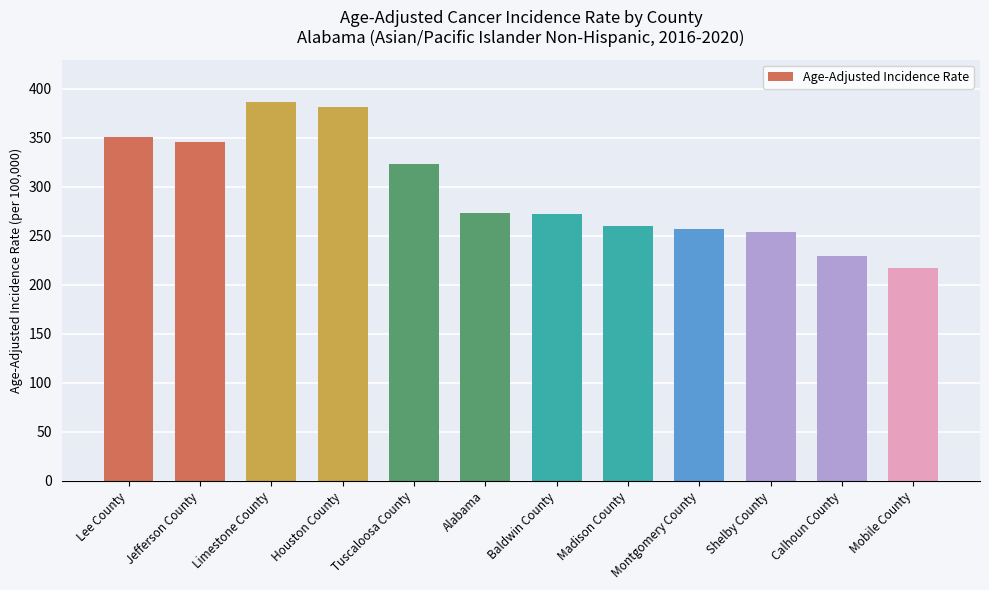

Where is the data nearest to the value 301?

Tuscaloosa County